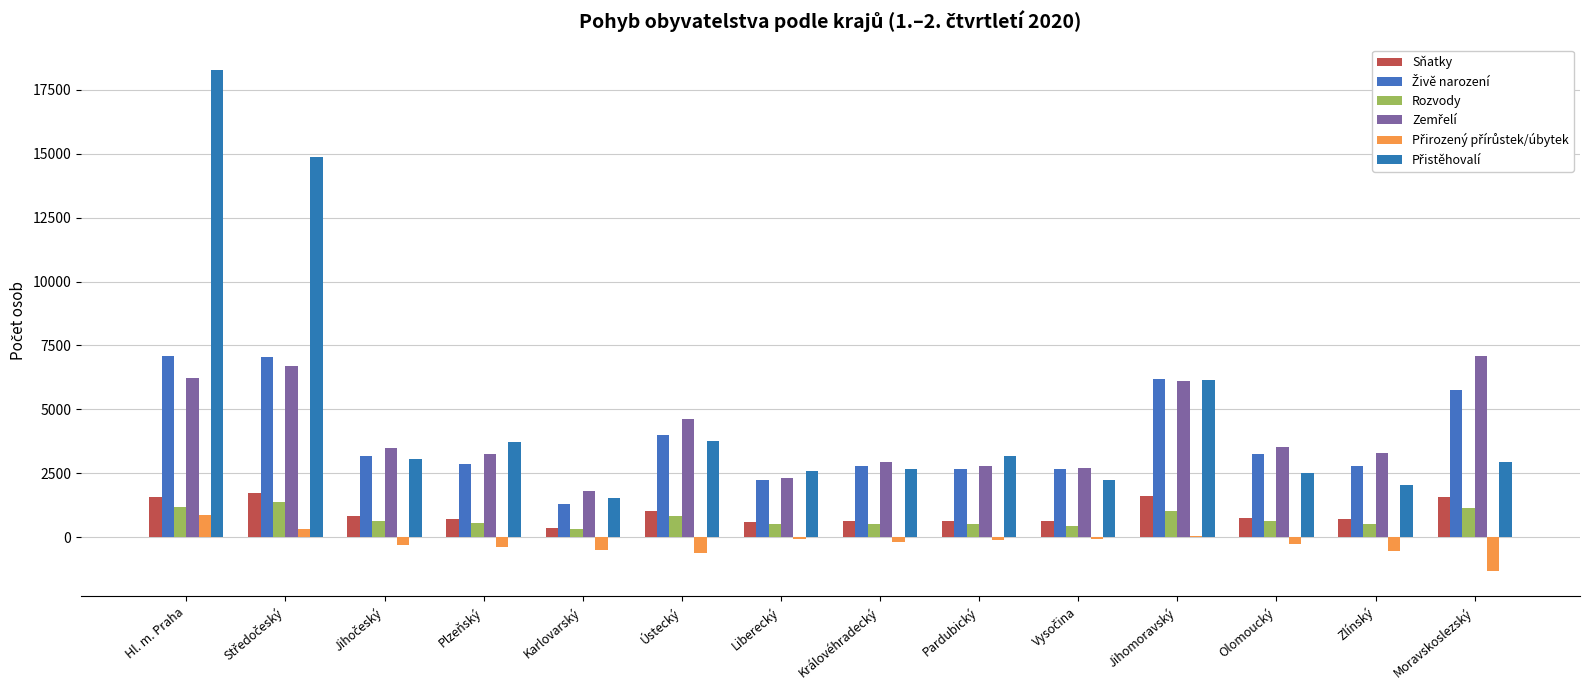

What position from the right is Pardubický?

6